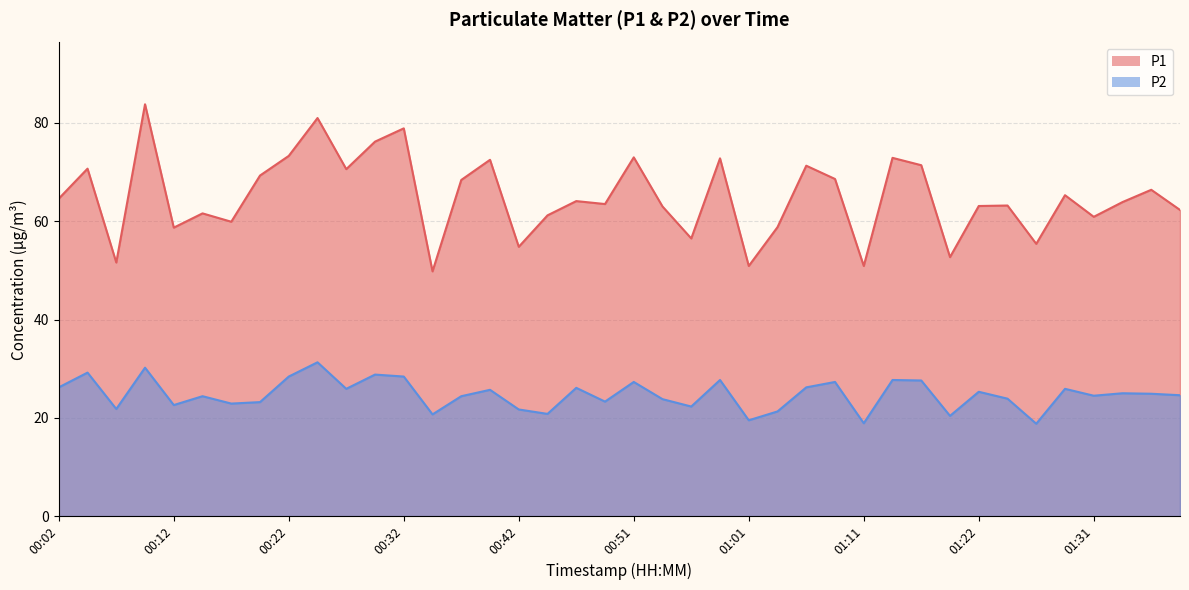

List the series in order of their peak value, highest first.

P1, P2